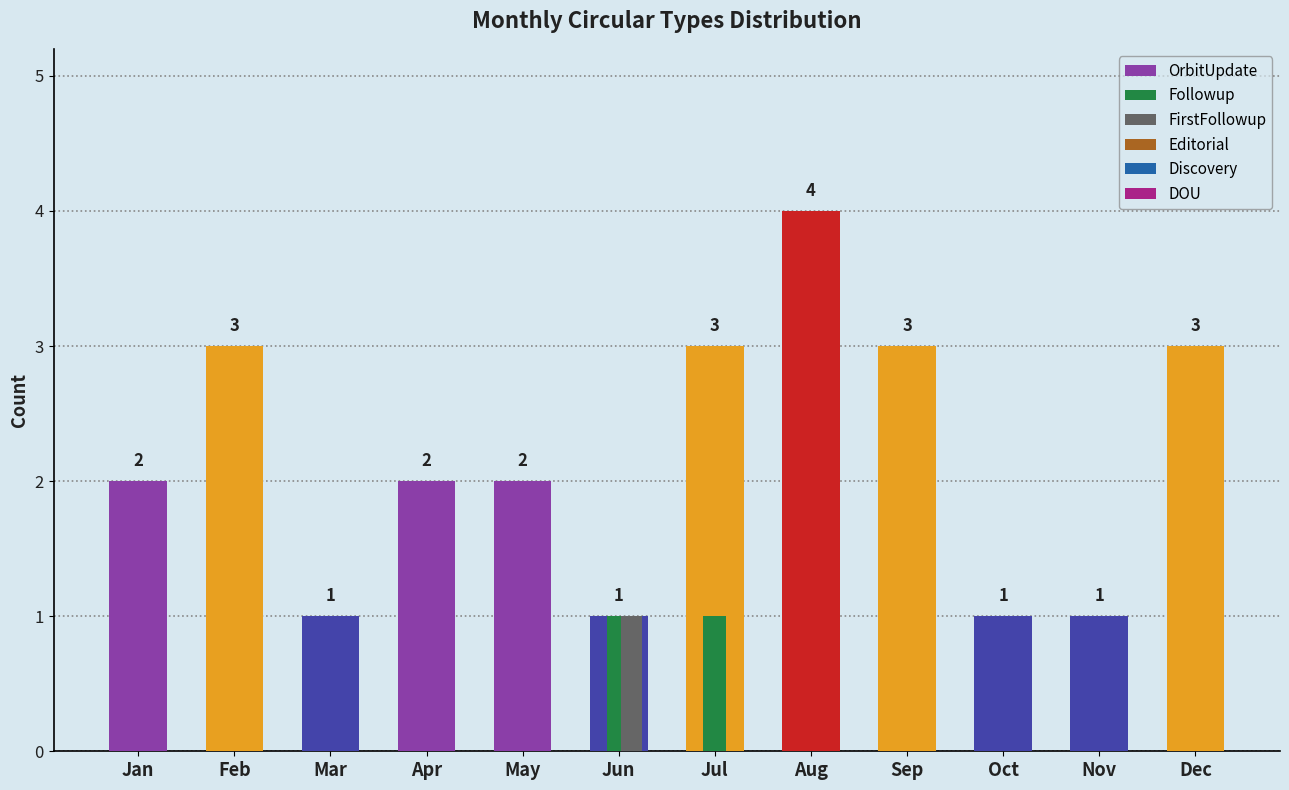

Which series changed the most between Feb and Mar?

OrbitUpdate